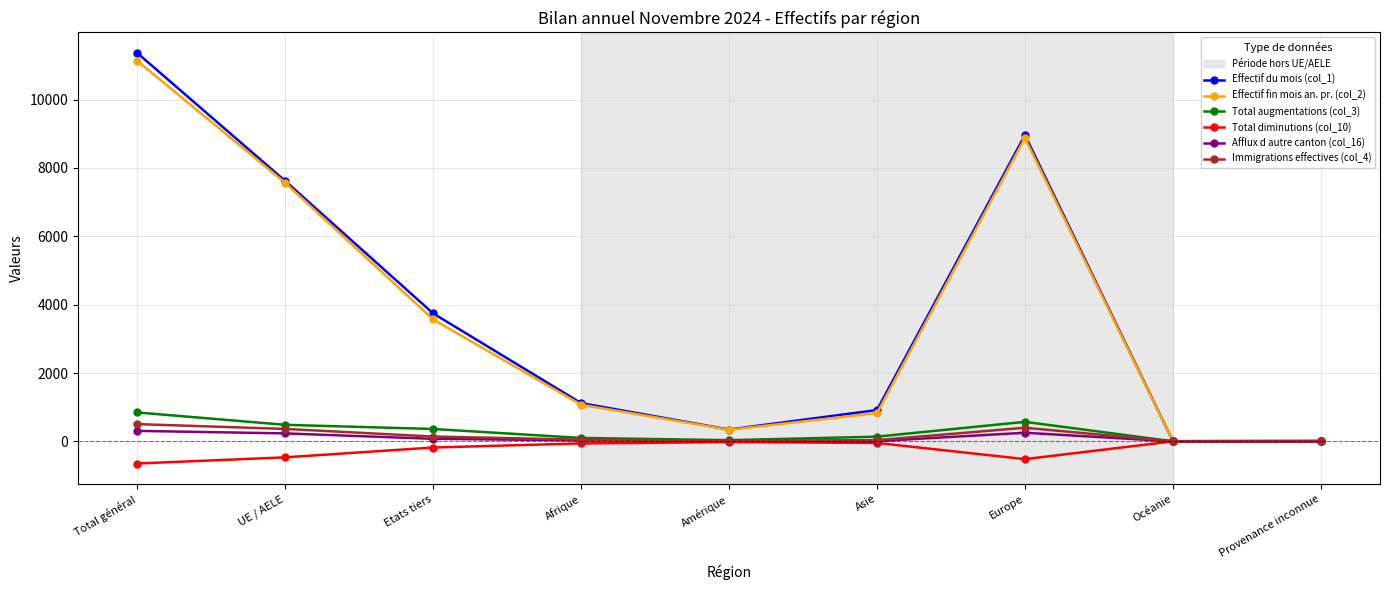

Which series has the widest spread of values?

Effectif du mois (col_1)